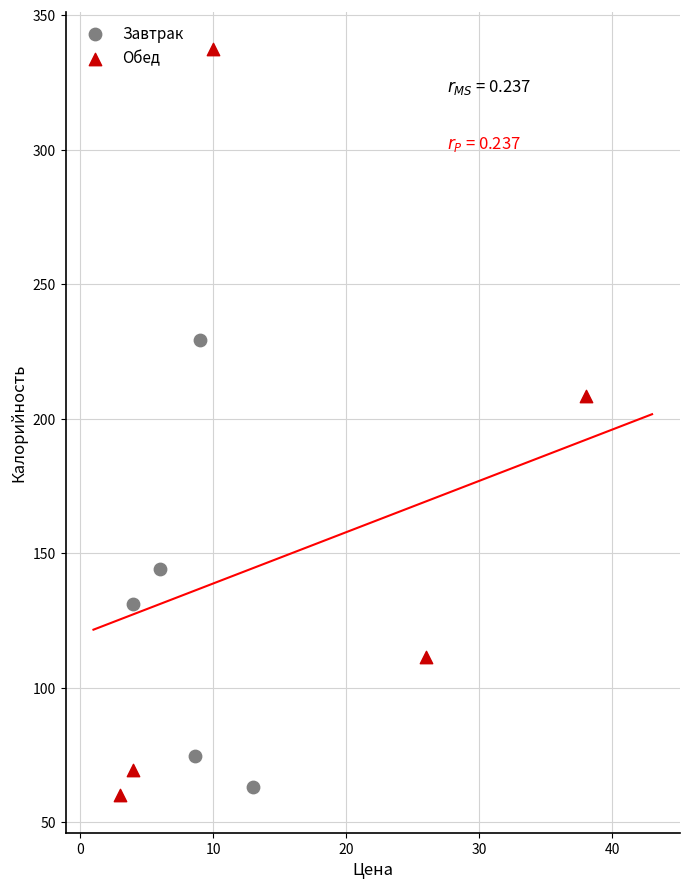

Which series reaches the maximum Y coordinate?

Обед